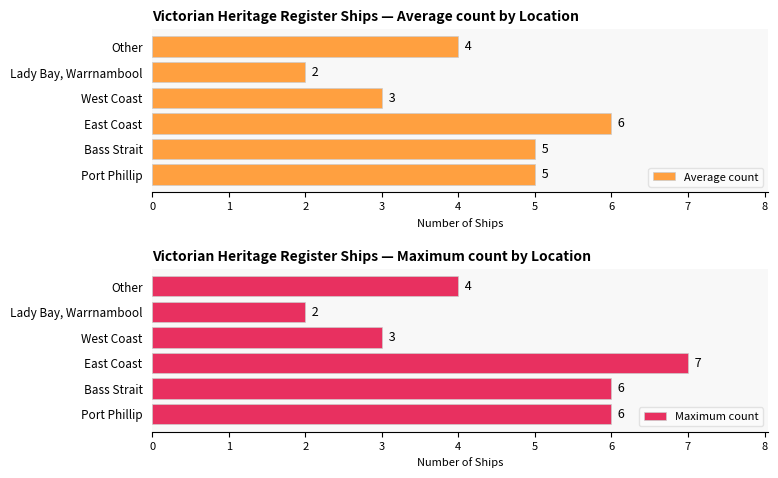

What is the smallest value displayed?

2